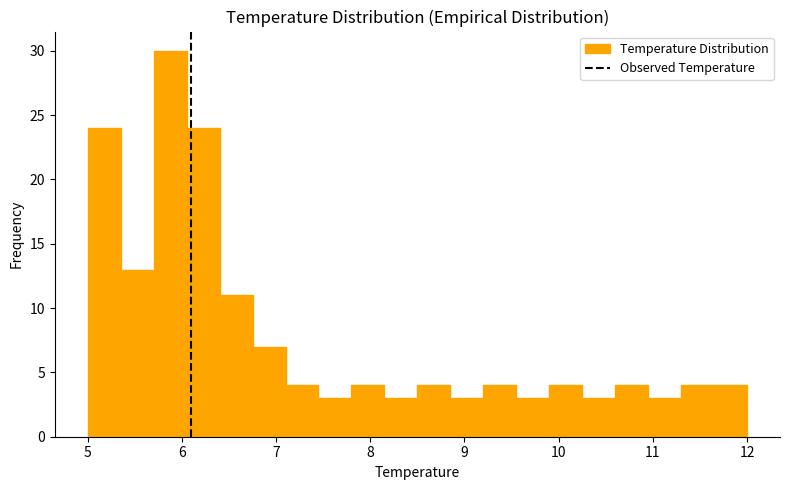

Read against the x-axis, roughly where is the centre of the tallest bar?

5.9